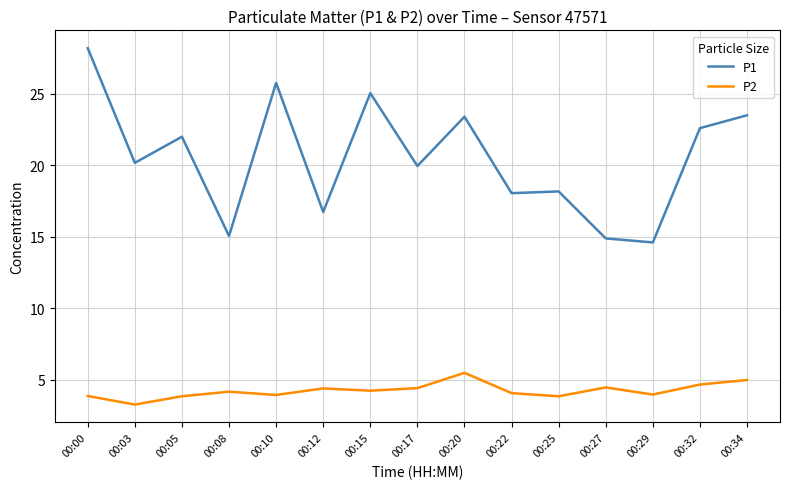

At 00:29, list the series in order from largest to smallest.

P1, P2